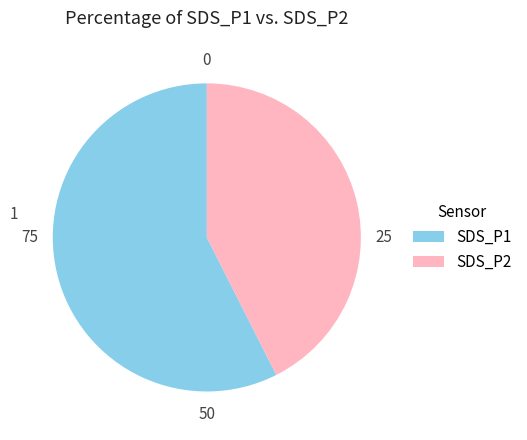

Combined, do SDS_P1 and SDS_P2 account for over 50%?

Yes